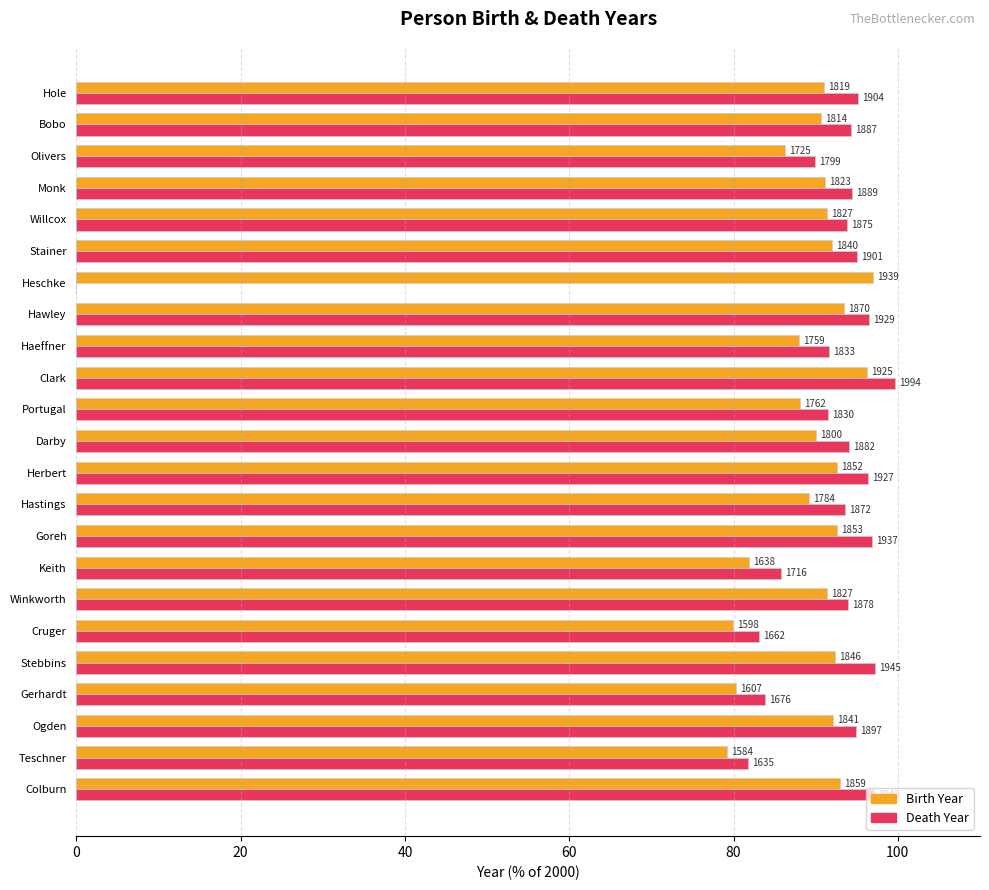

What are all the series names shown in the legend?

Birth Year, Death Year